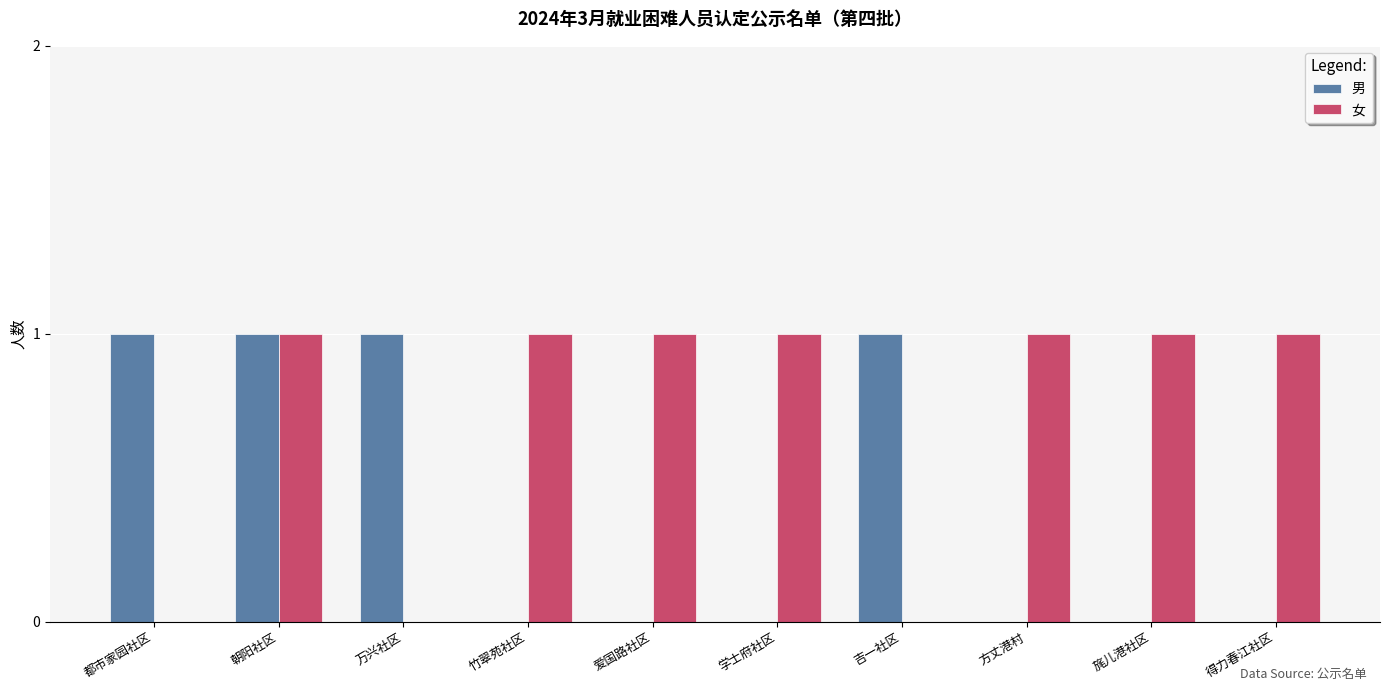

What is the difference between the 男 values at 方丈港村 and 朝阳社区?

1